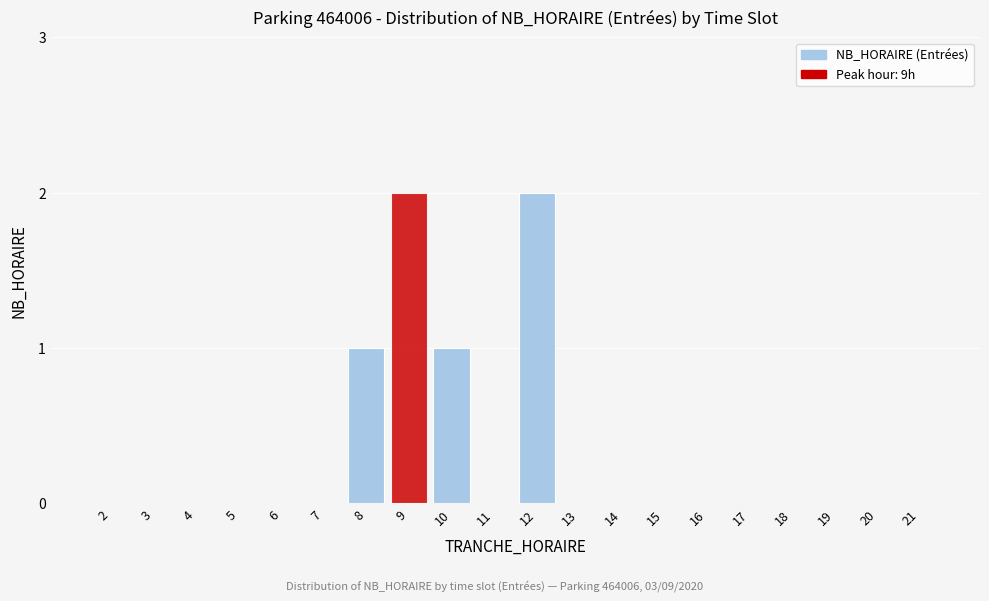

Reading left to right, transcribe all the data shown in this chart.

2=0	3=0	4=0	5=0	6=0	7=0	8=1	9=2	10=1	11=0	12=2	13=0	14=0	15=0	16=0	17=0	18=0	19=0	20=0	21=0